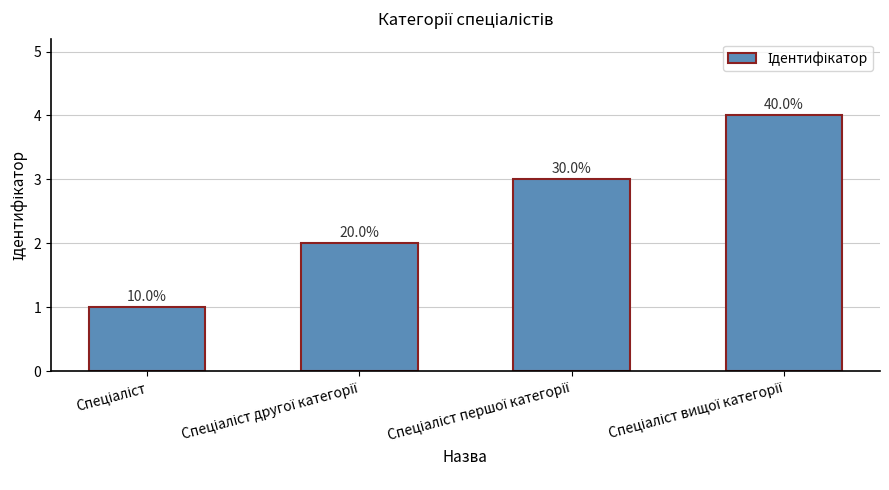

Does the chart contain any negative values?

No